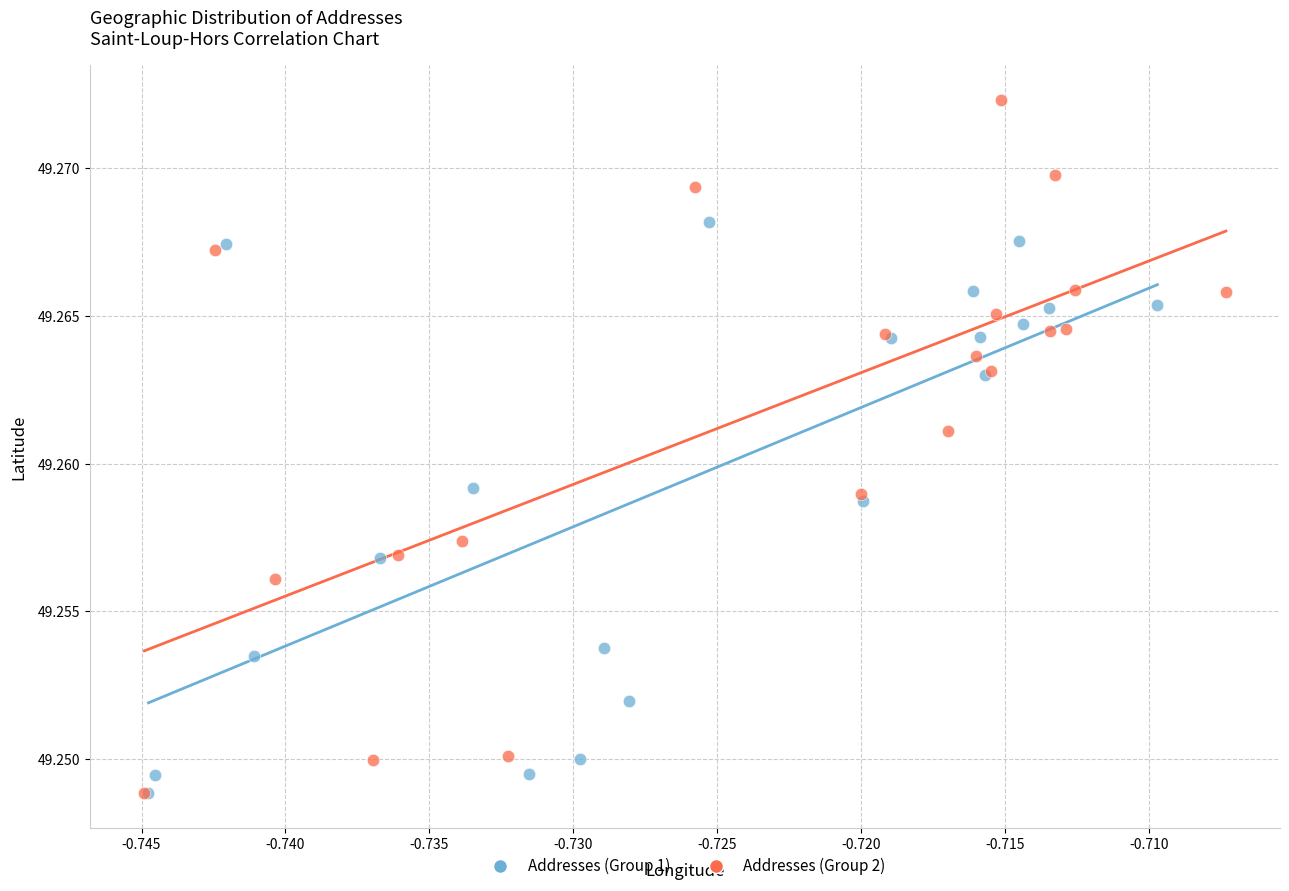

Which series reaches the maximum Y coordinate?

Addresses (Group 2)